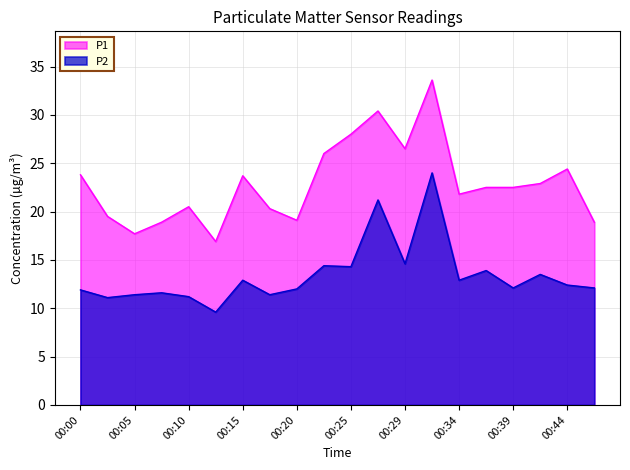

Which series has the largest range (max minus min)?

P1